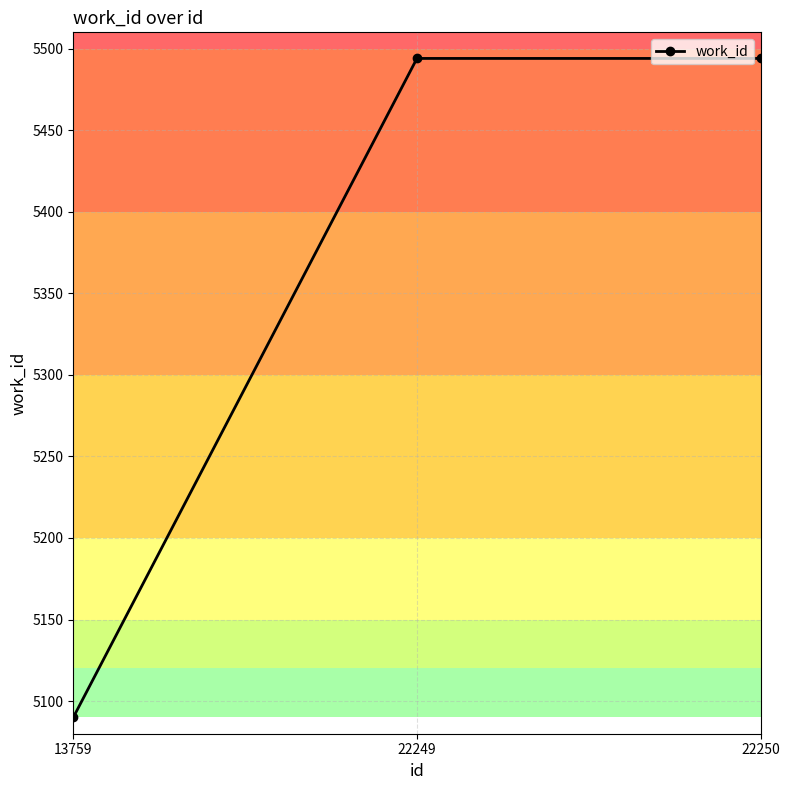

What is the value of the 2nd point from the left?

5494